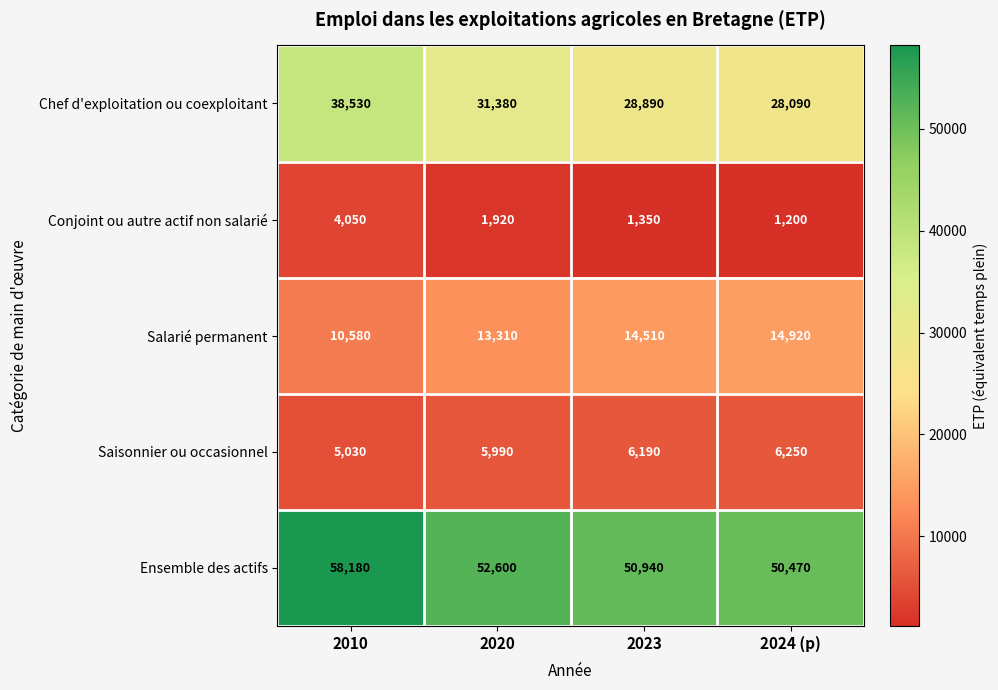

What is the difference between the highest and lowest values at 2024 (p)?

49270